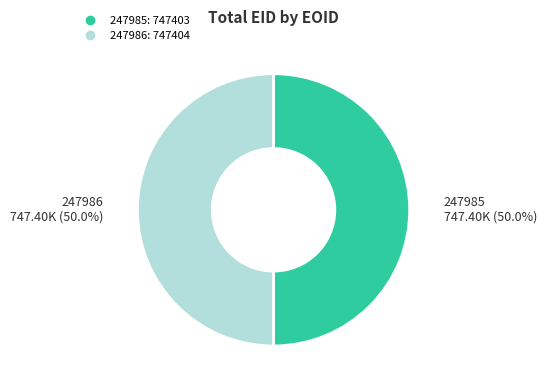

Approximately how many times larger is the value at 247985 compared to 247986?

1.0